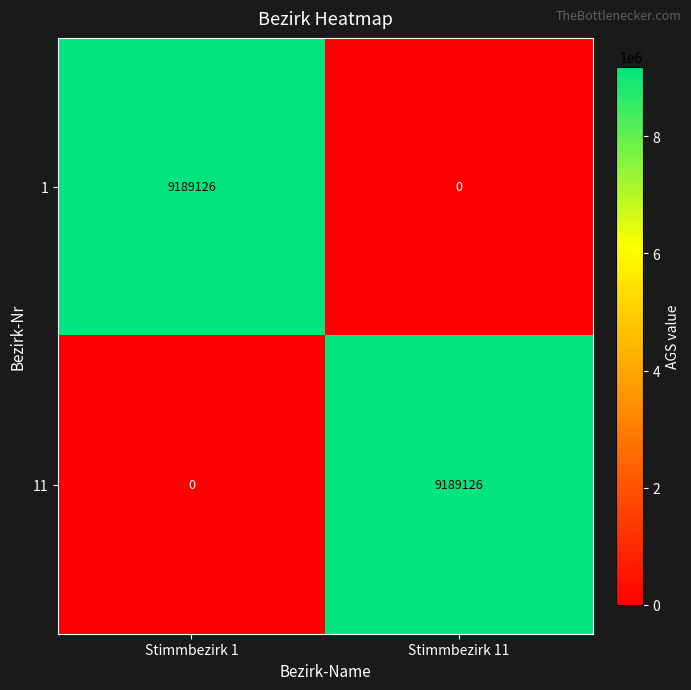

What is the approximate value of 1 at Stimmbezirk 1, to the nearest 50?

9189150